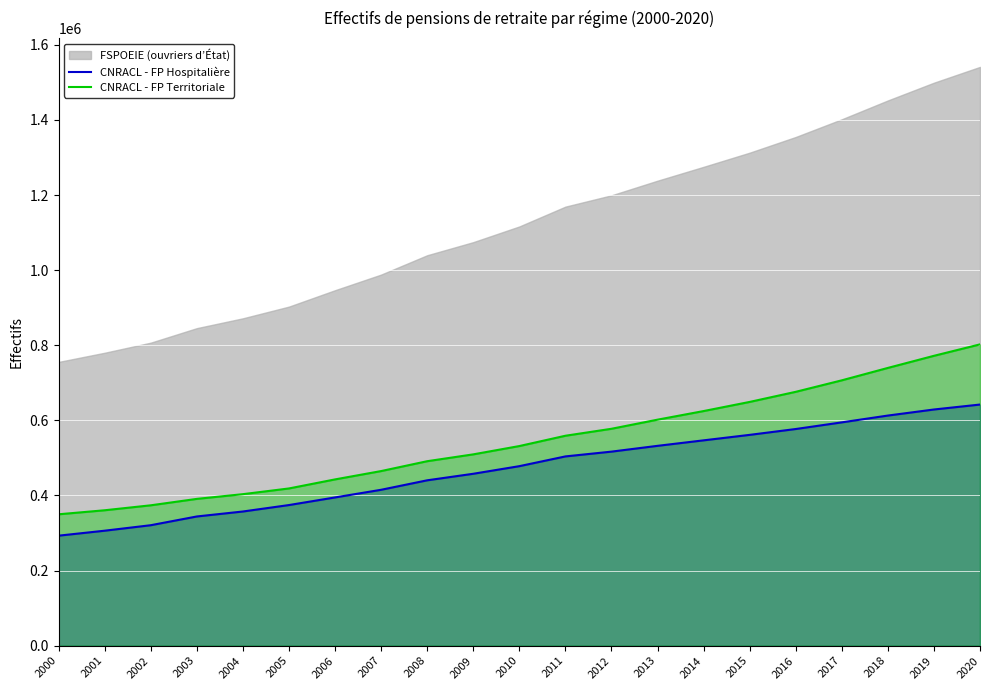

The value of CNRACL - FP Hospitalière at 2004 is 523286. True or false?

False